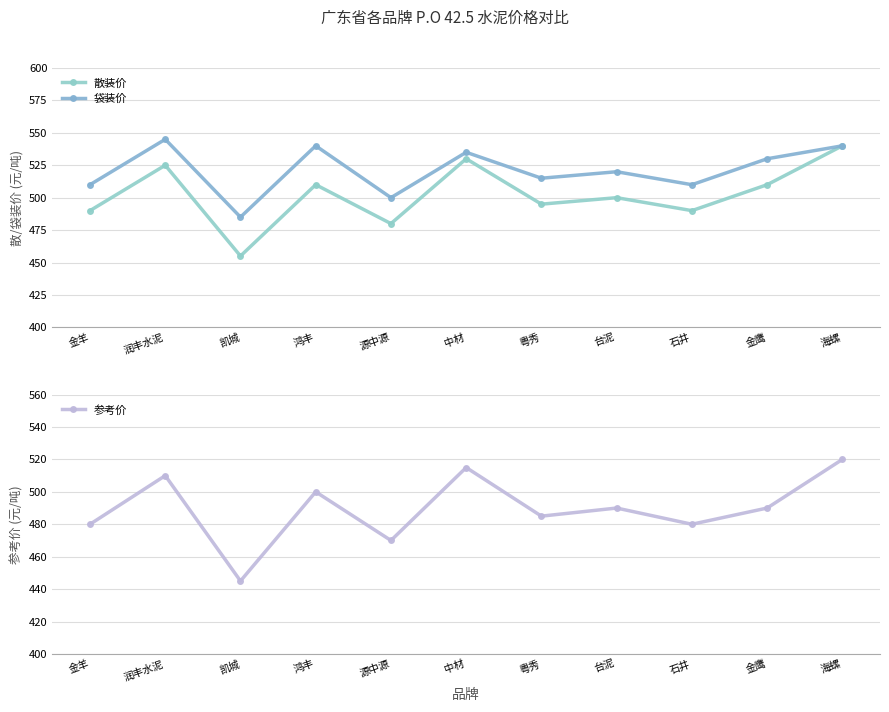

True or false: 参考价 has more than 1 interior local peaks.

True